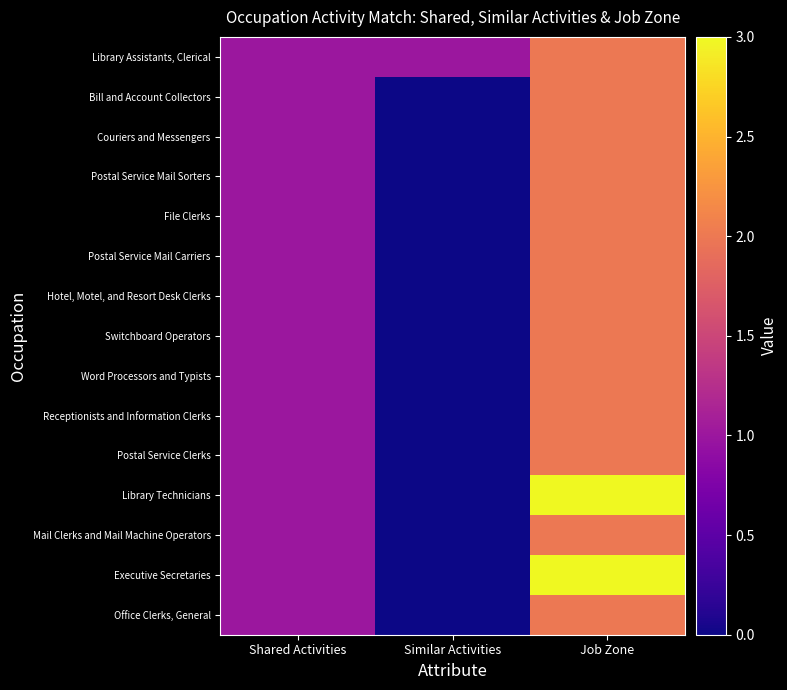

Count the number of categories in the chart.

3